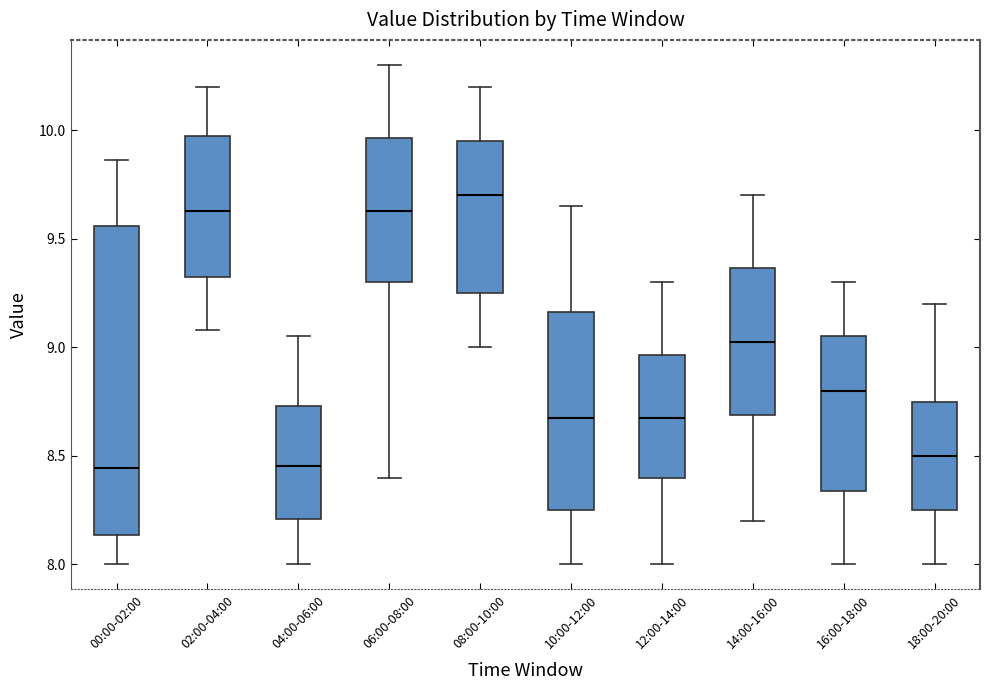

Which box is the tallest, from its lower edge to its upper edge?

00:00-02:00